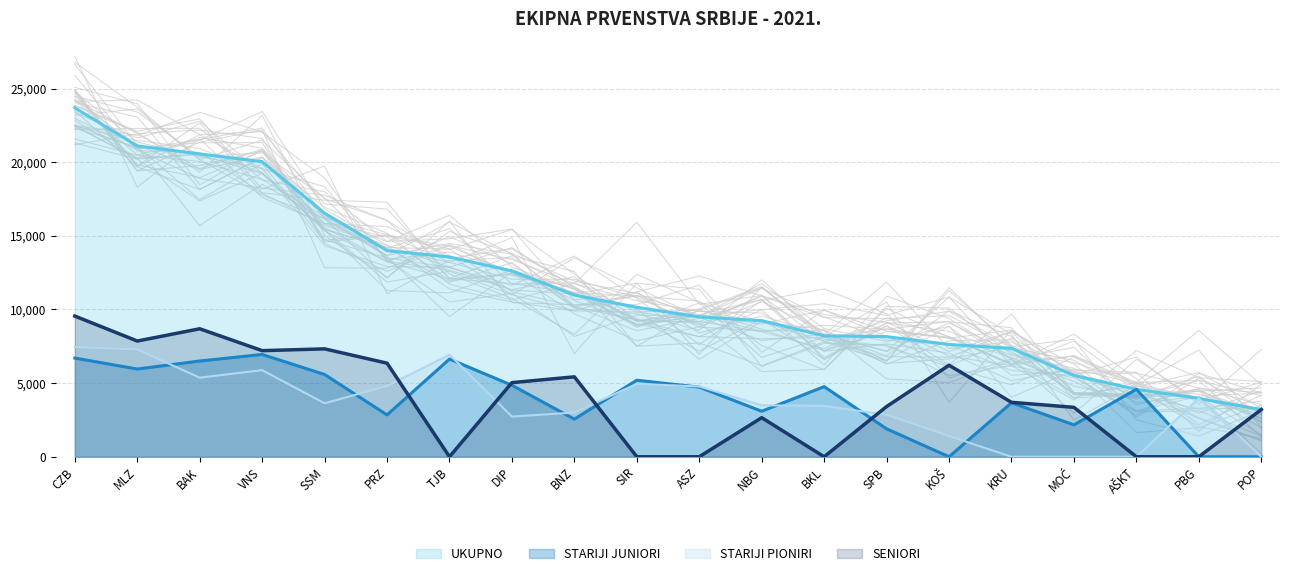

How many data points in STARIJI JUNIORI are less than 4727?

10